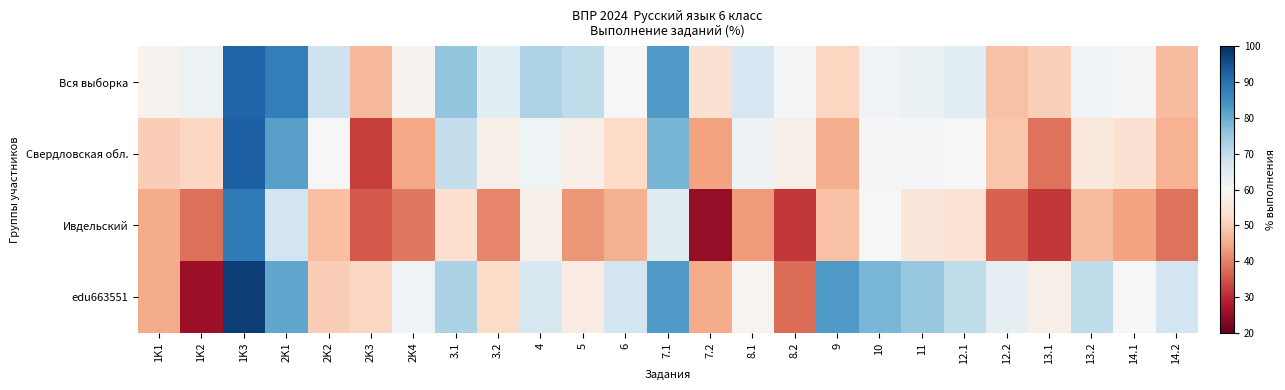

Which series has the largest total across all categories?

Вся выборка